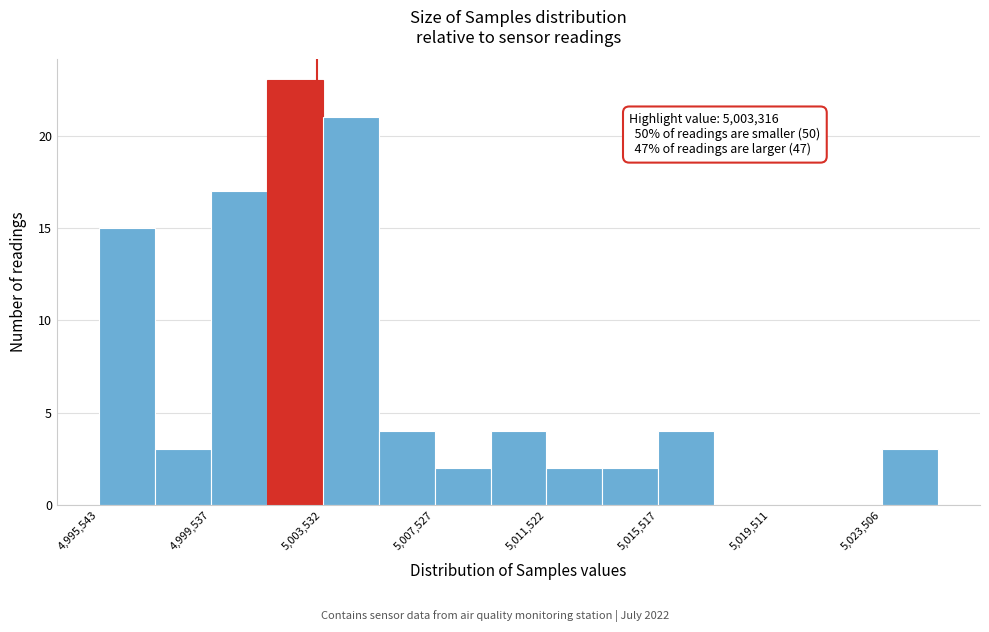

Around what value on the x-axis is the tallest bar? Give the approximate position of its centre, as read against the axis.

5002500